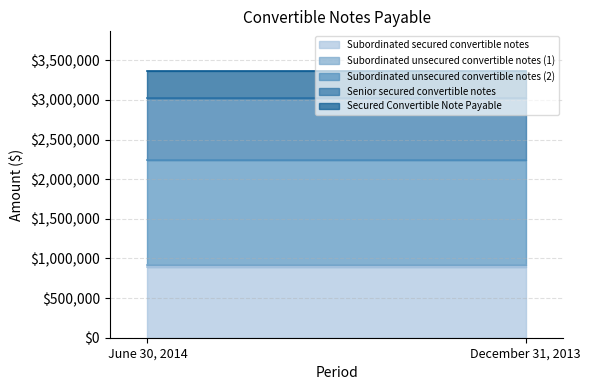

Reading left to right, what are all the values shown in this chart?

Subordinated secured convertible notes: 891500	891500
Subordinated unsecured convertible notes (1): 25000	25000
Subordinated unsecured convertible notes (2): 1330000	1330000
Senior secured convertible notes: 775000	775000
Secured Convertible Note Payable: 340000	340000